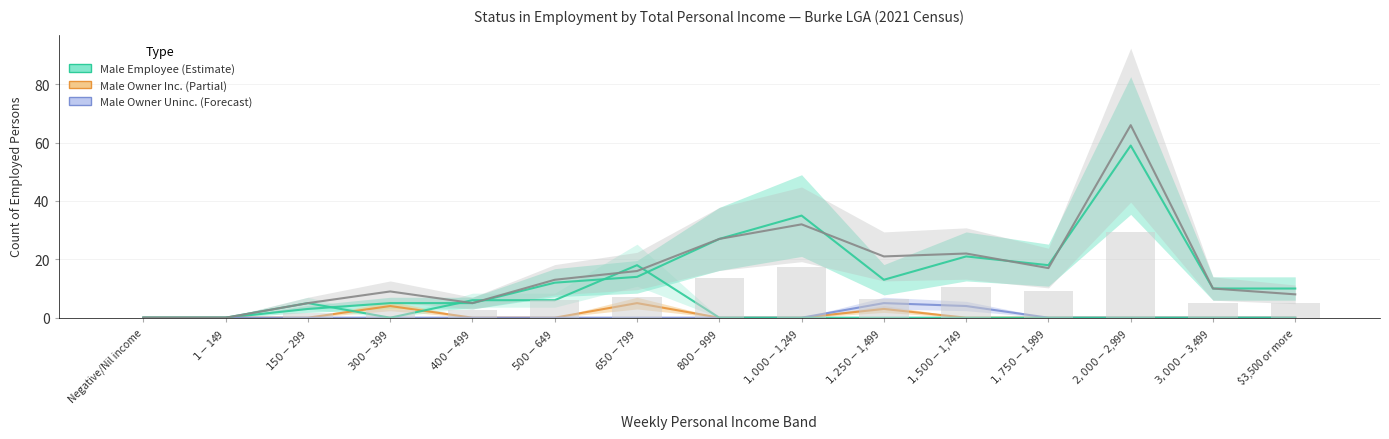

What is the total value across all series at $1,000-$1,249?

67